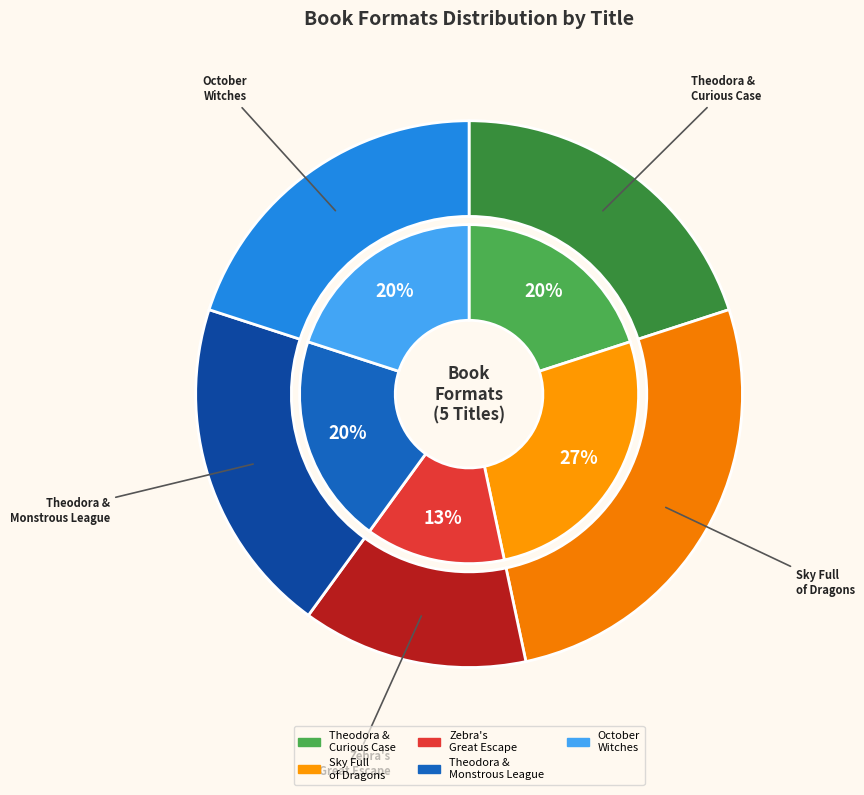

How much of the chart is everything except Zebra's Great Escape?

86.7%